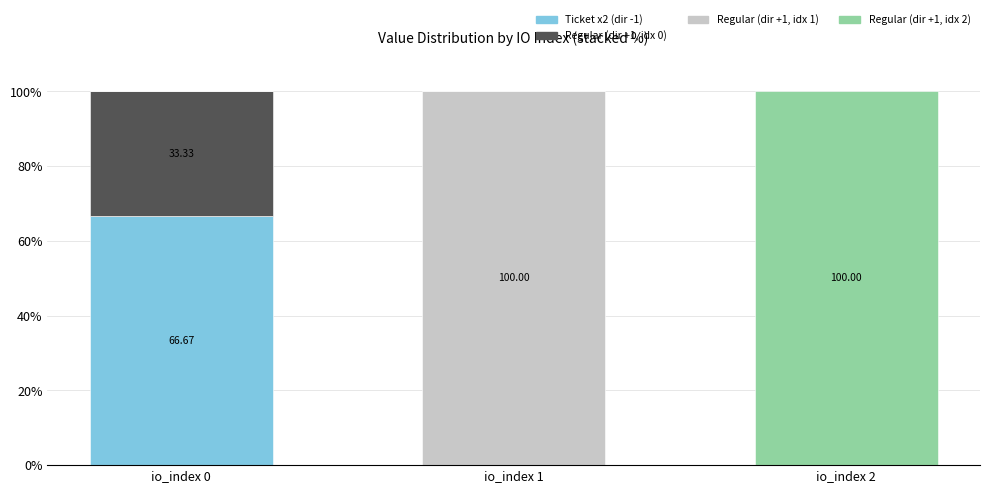

What is the total value across all series at io_index 1?

100.0